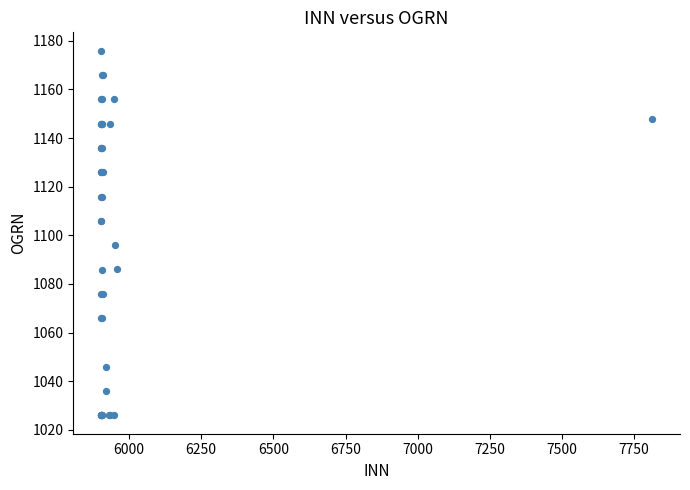

What Y value in the scatter plot is closest to 1100?

1096.0